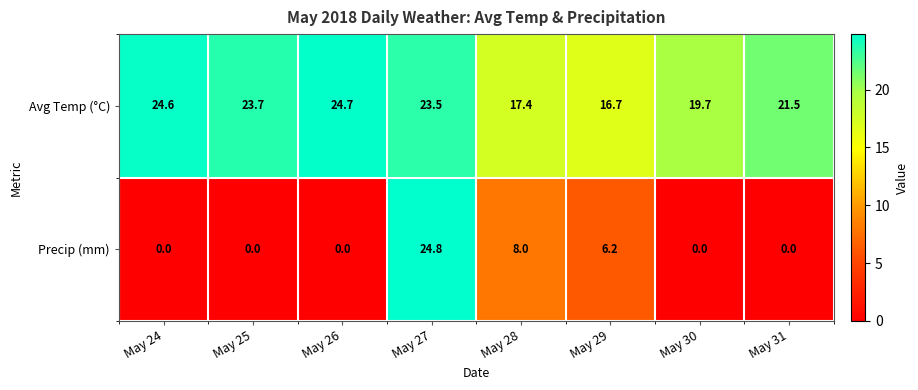

List the series in order of their peak value, highest first.

Precip (mm), Avg Temp (°C)